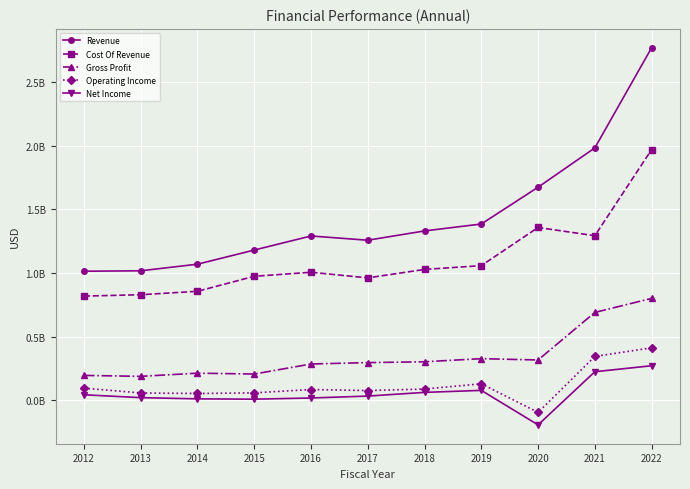

List the series in order of their peak value, lowest first.

Net Income, Operating Income, Gross Profit, Cost Of Revenue, Revenue